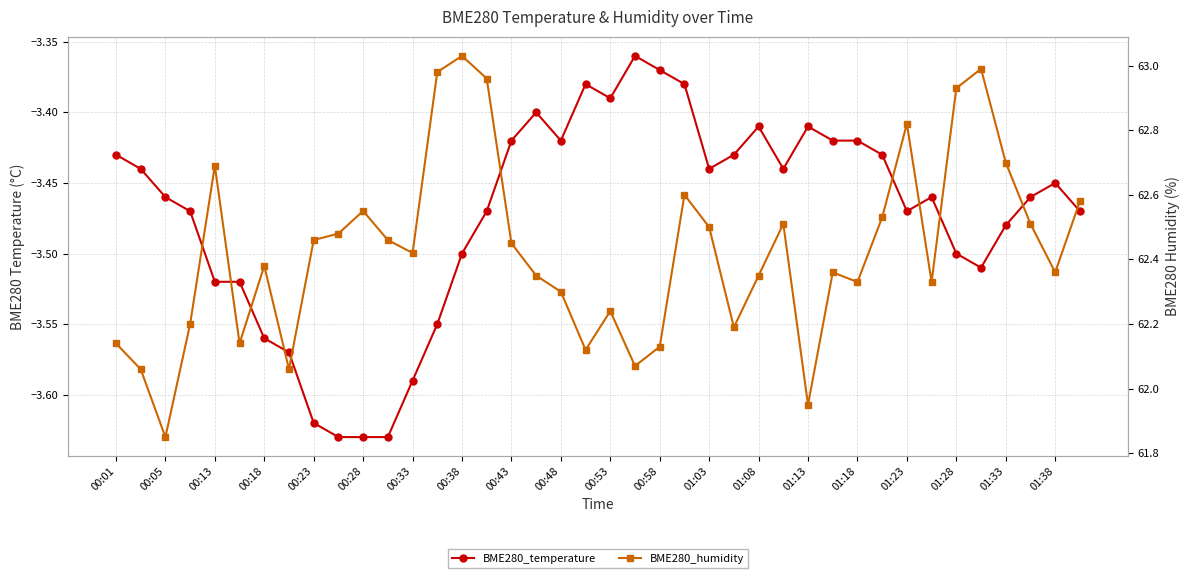

Rank the series by their maximum value, from highest to lowest.

BME280_humidity, BME280_temperature